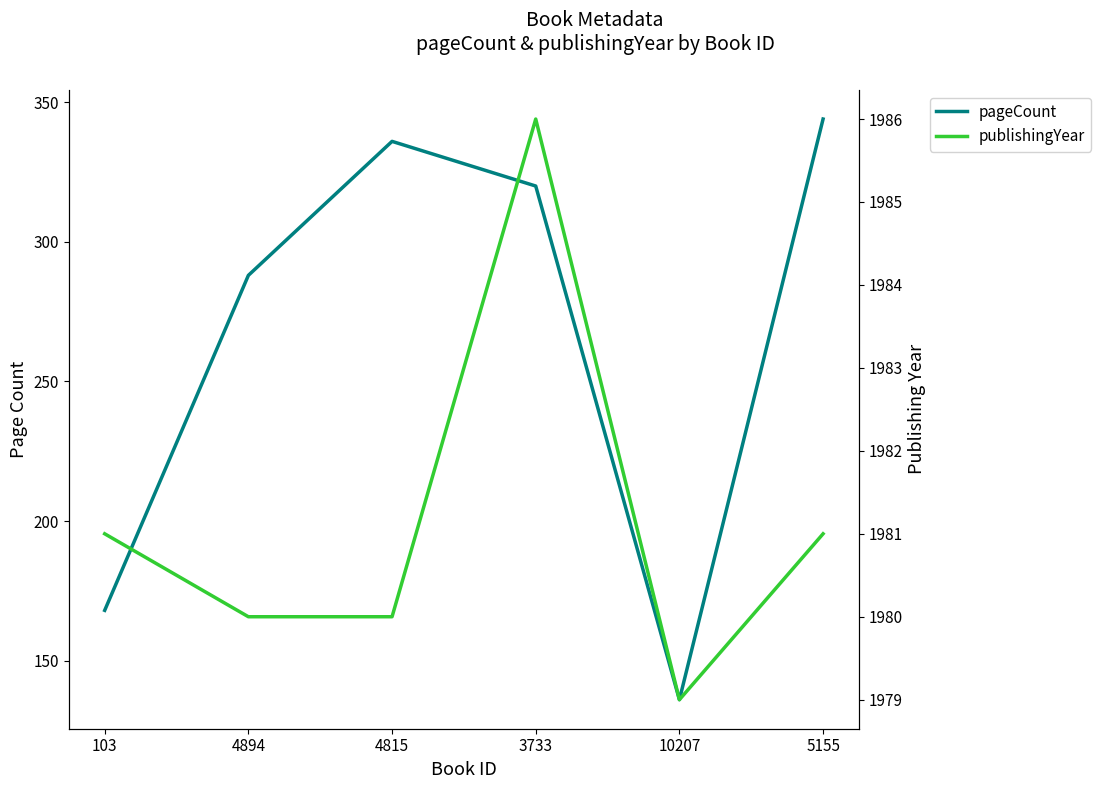

How many data points does each series have?

6